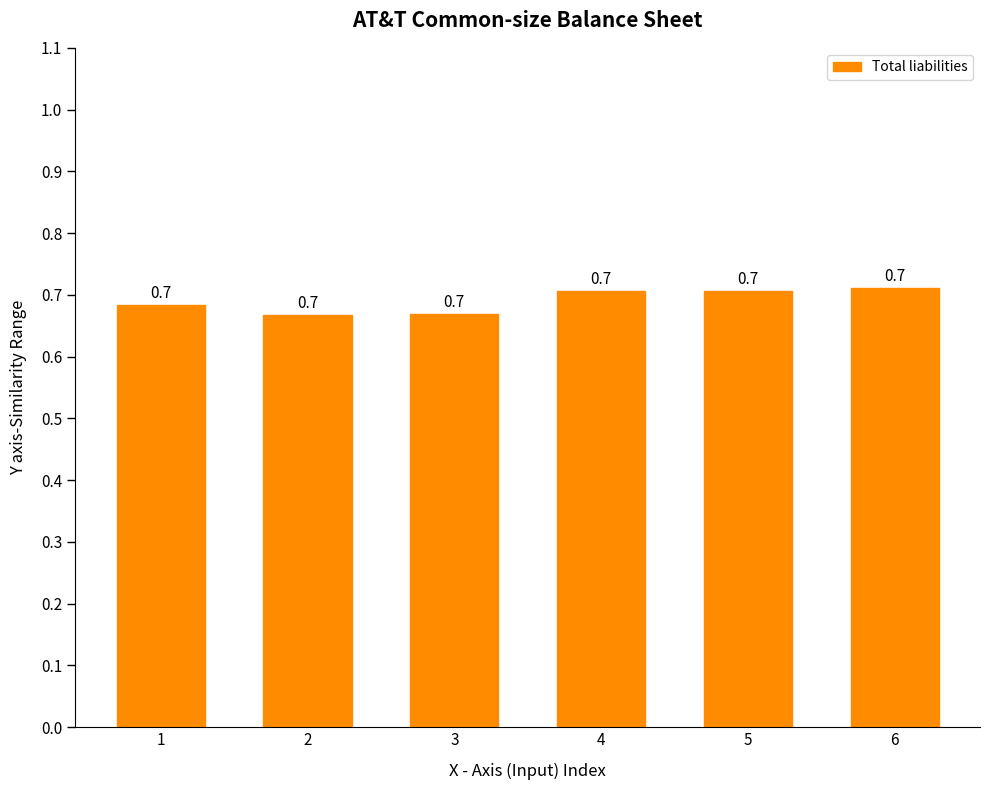

Reading right to left, transcribe all the data shown in this chart.

6=0.7	5=0.7	4=0.7	3=0.7	2=0.7	1=0.7